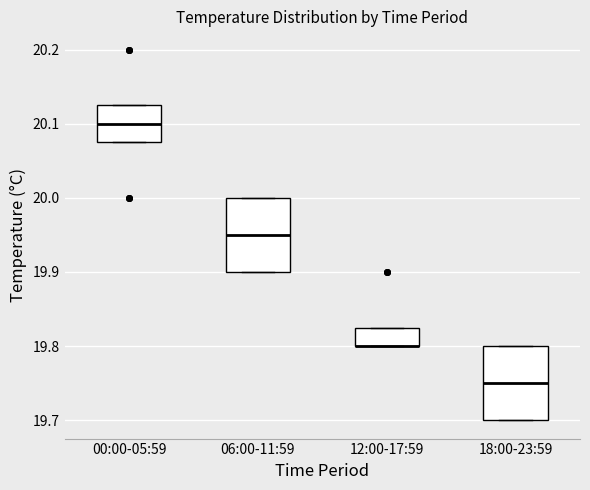

Reading left to right, read every box against the y-axis: the position of its median line, the range the box covers, and the ends of its whiskers. The values are not printed on the chart, so give them approximately, as read against the axis.

00:00-05:59: median 20.10, box 20.08 to 20.13, whiskers 20.08 to 20.13
06:00-11:59: median 19.95, box 19.90 to 20.00, whiskers 19.90 to 20.00
12:00-17:59: median 19.80 (drawn on the box's lower edge), box 19.80 to 19.83, whiskers 19.80 to 19.83
18:00-23:59: median 19.75, box 19.70 to 19.80, whiskers 19.70 to 19.80